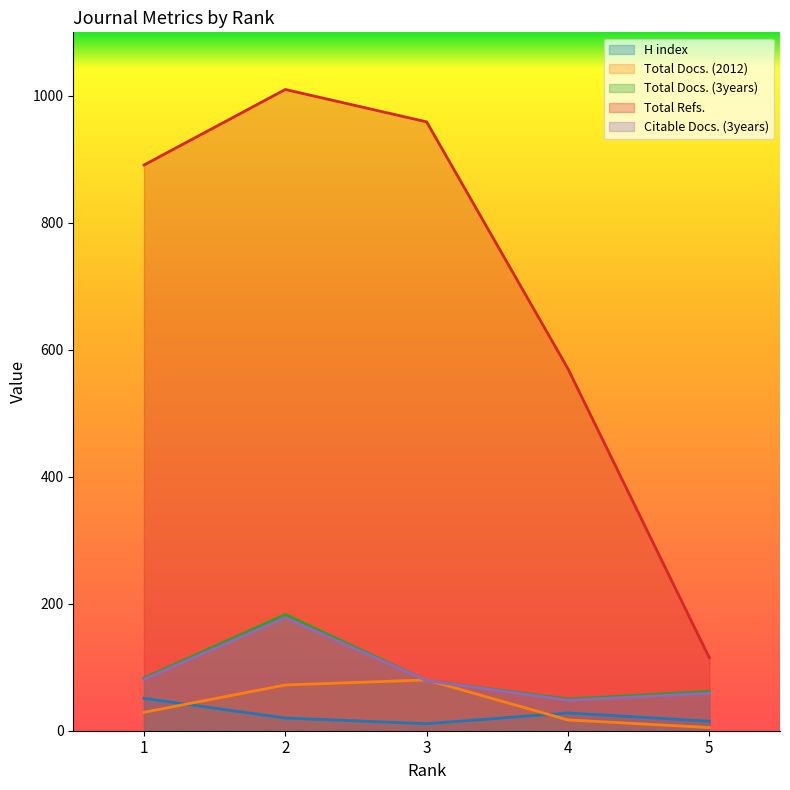

The value of H index at 1 is 51. True or false?

True